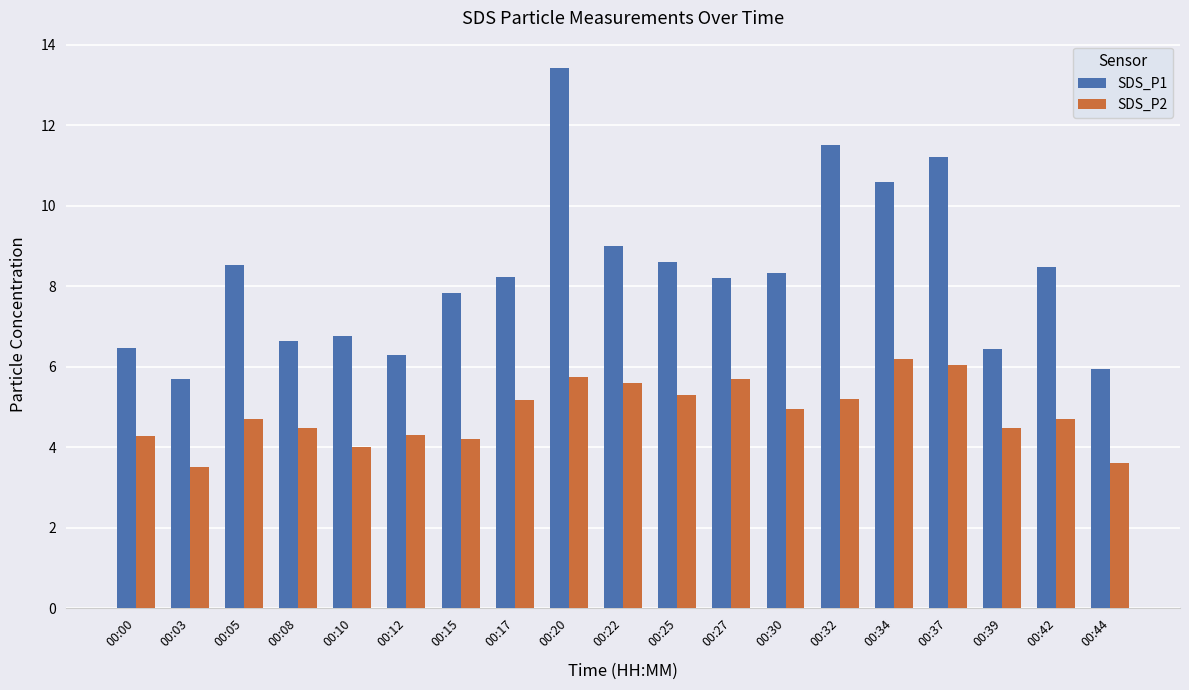

How many values in the SDS_P1 series are below 8?

8